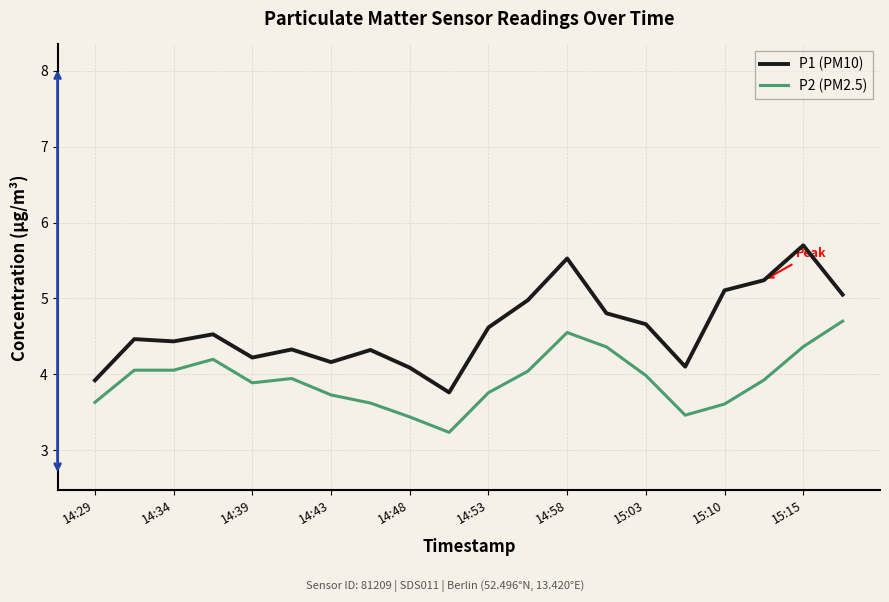

How many lines are shown in the chart?

2